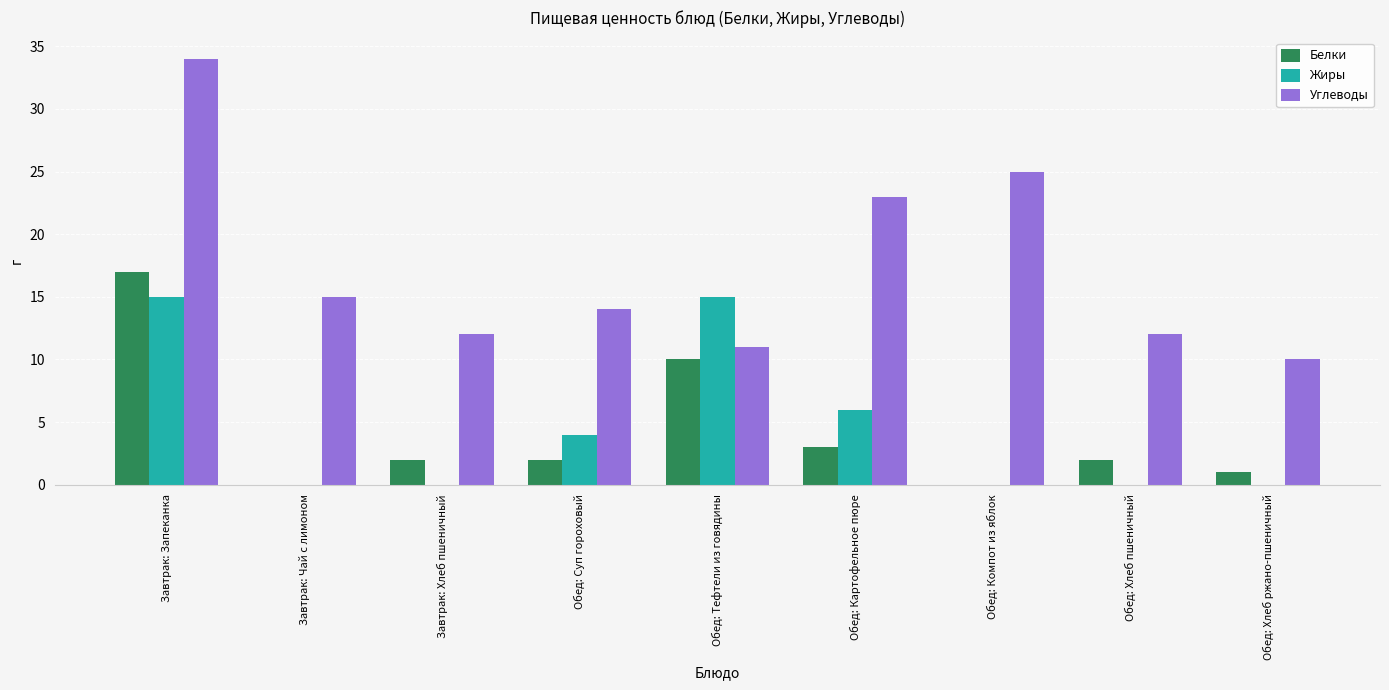

What is the average value of the Углеводы series?

17